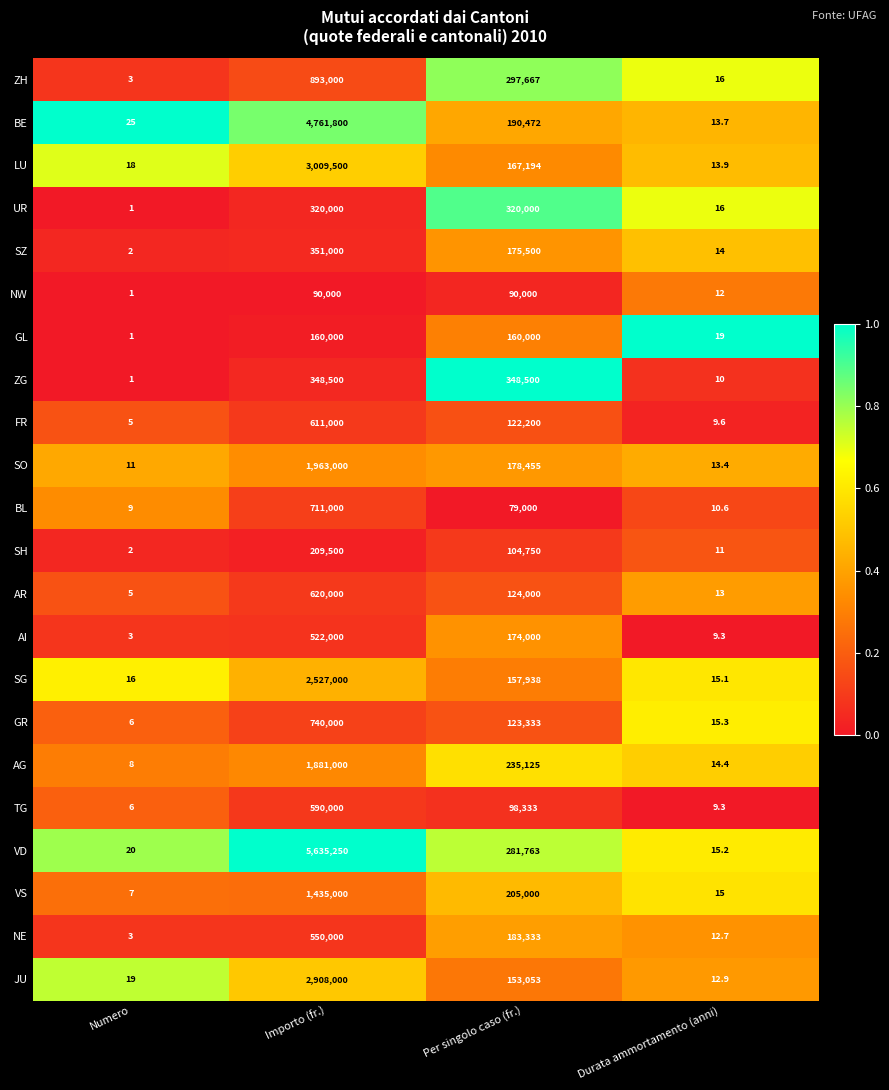

Count the number of data series in this chart.

22